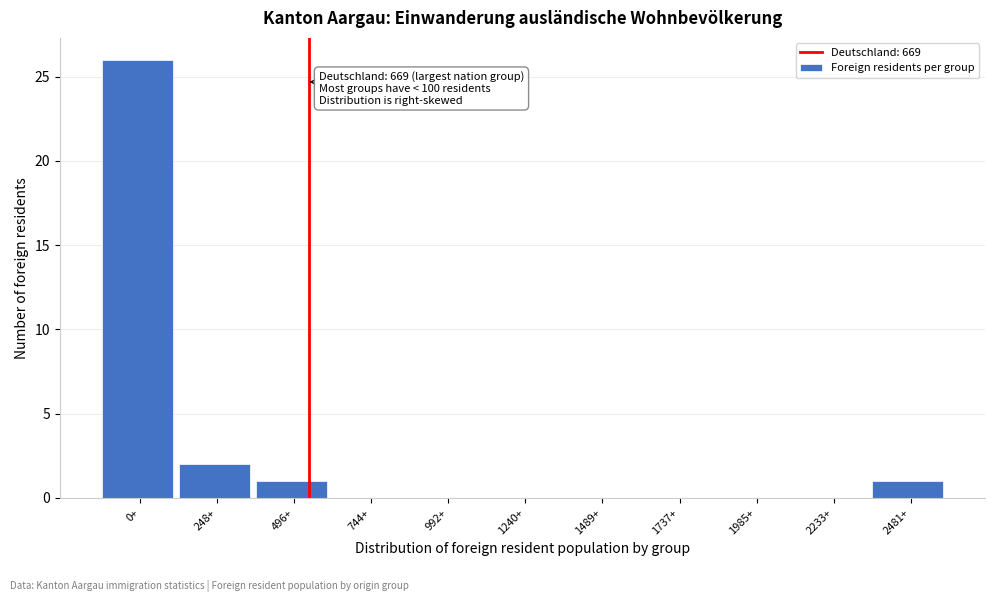

Reading right to left, extract all data points from this chart.

2481+=1	2233+=0	1985+=0	1737+=0	1489+=0	1240+=0	992+=0	744+=0	496+=1	248+=2	0+=26